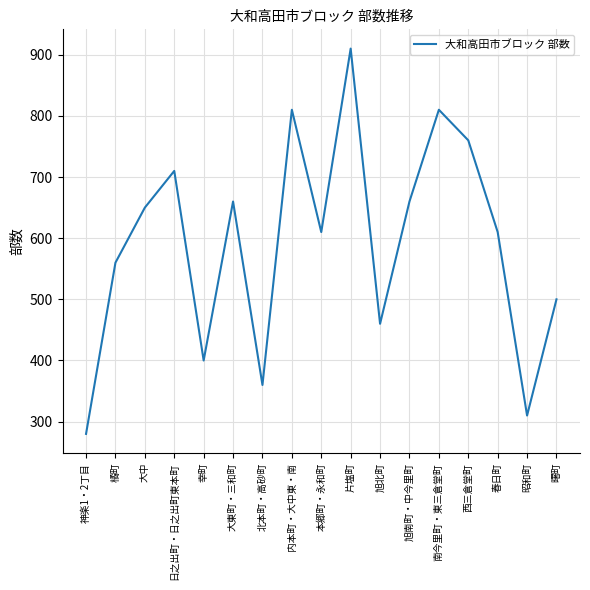

At which label does the data first exceed 610?

大中